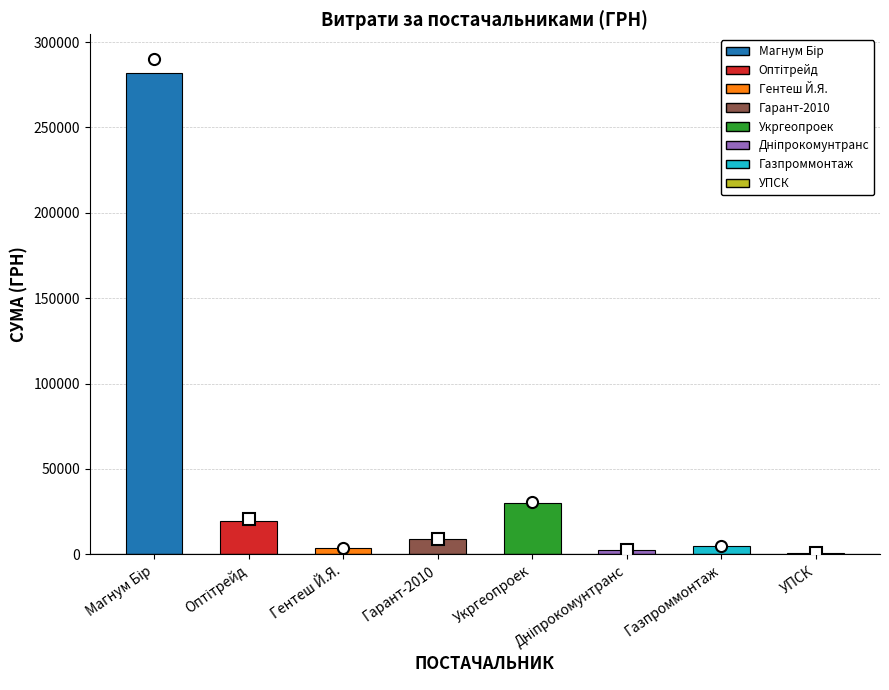

Reading left to right, extract all data points from this chart.

ТОВ "Магнум Бір"=281578.0	ТОВ "Оптітрейд"=19776.0	ФОП "Гентеш Й.Я."=3698.0	ТОВ "Гарант-2010"=8798.0	ТОВ "Укргеопроек"=29898.2	ТДВ "Дніпрокомунтранс"=2387.9	ТОВ "Газпроммонтаж"=4800.0	Дніпропетровська філія ПрАТ "УПСК"=979.2